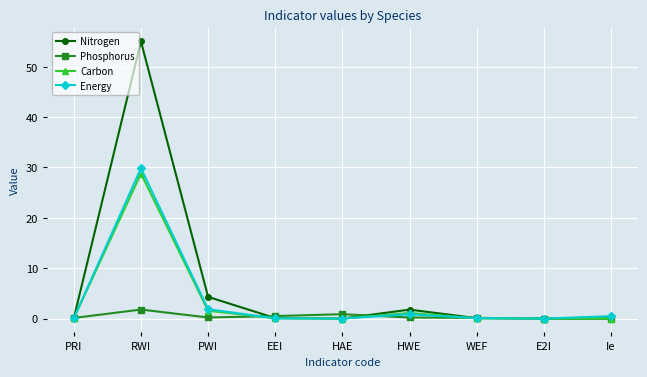

Which series has the largest range (max minus min)?

Nitrogen